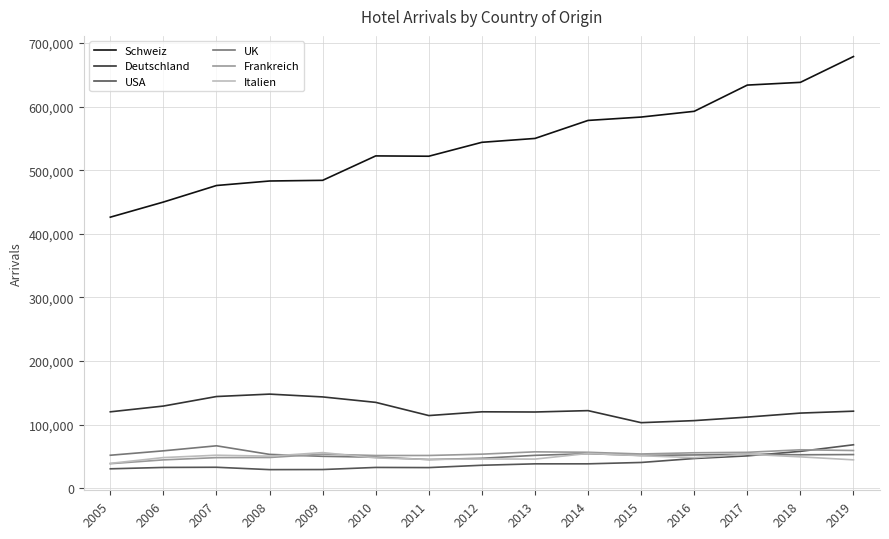

The Frankreich series shows 20263 at 2013. True or false?

False